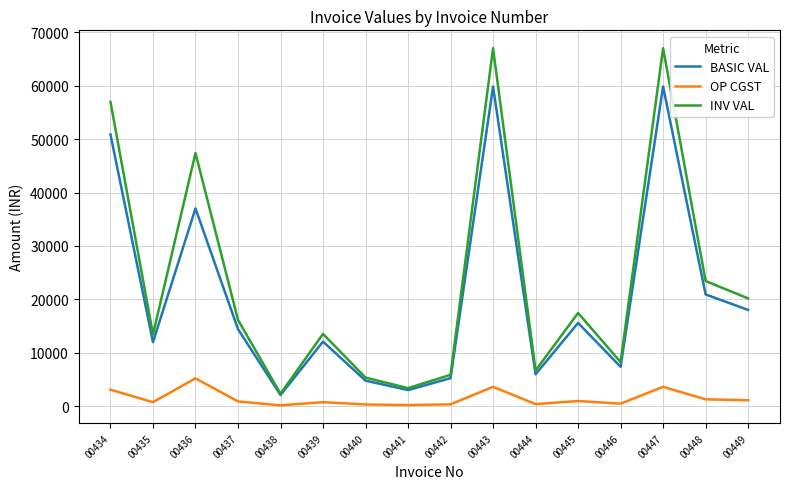

Which series changed the most between 00436 and 00440?

INV VAL